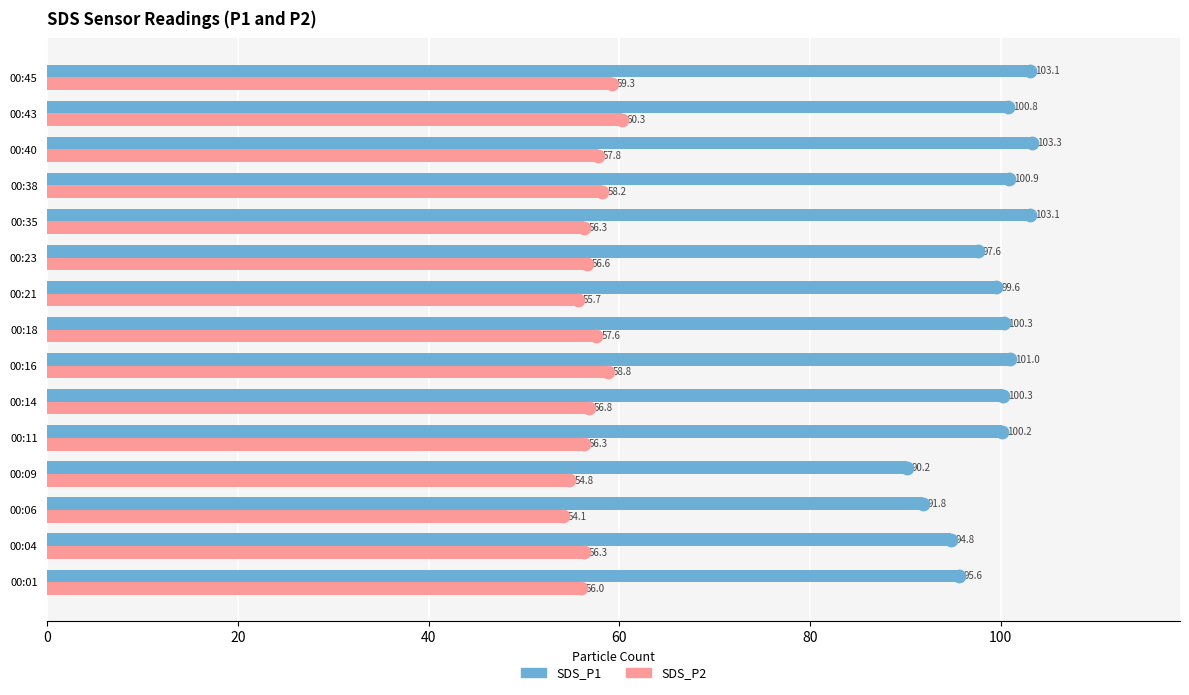

Which series reaches the minimum Y coordinate?

SDS_P2